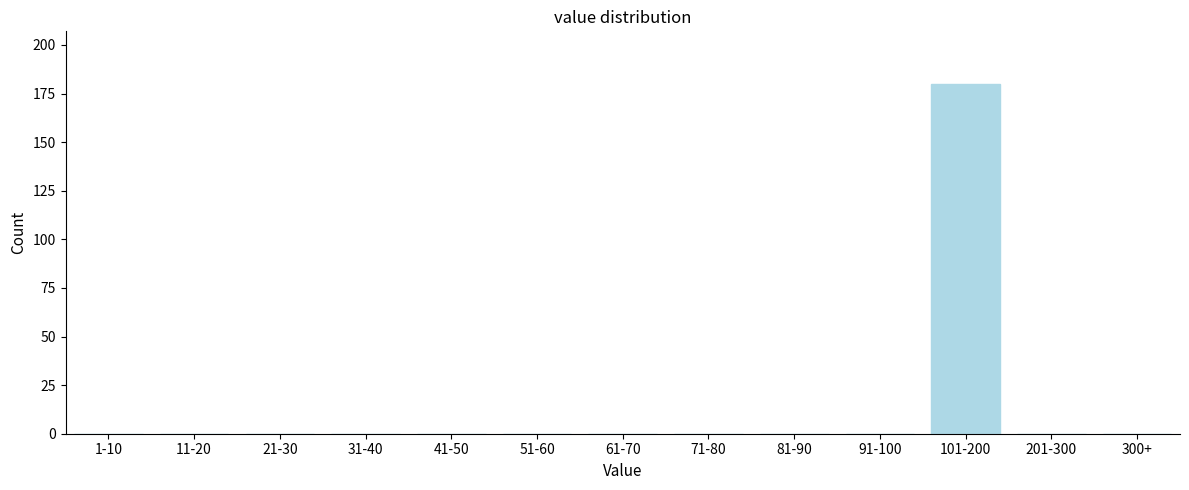

Reading left to right, what are all the values shown in this chart?

1-10=0	11-20=0	21-30=0	31-40=0	41-50=0	51-60=0	61-70=0	71-80=0	81-90=0	91-100=0	101-200=180	201-300=0	300+=0